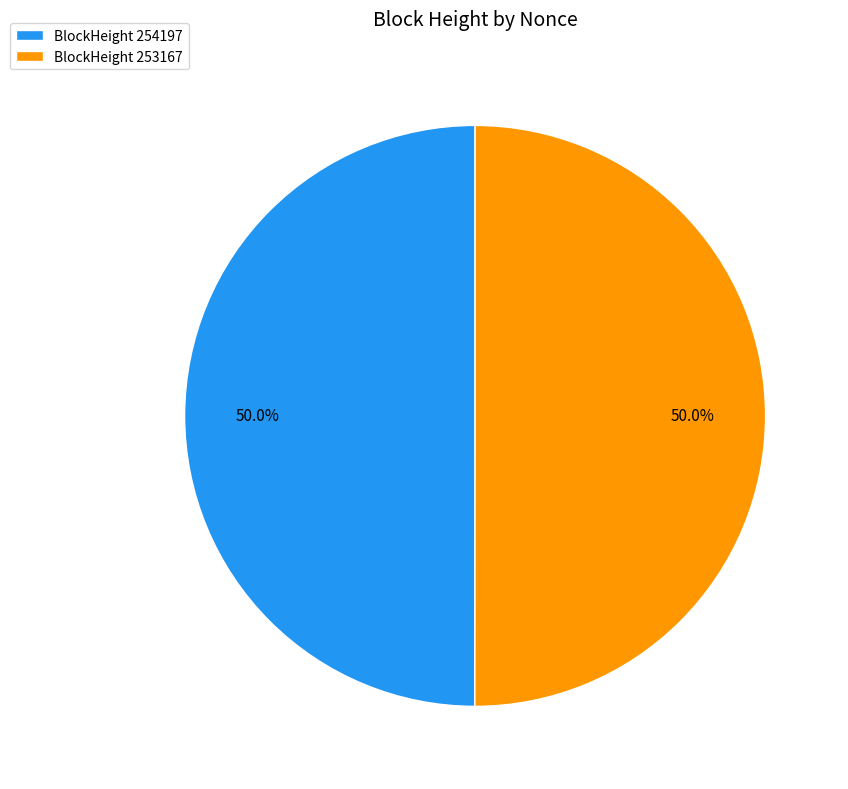

What is the total percentage of BlockHeight 254197 and BlockHeight 253167?

100.0%